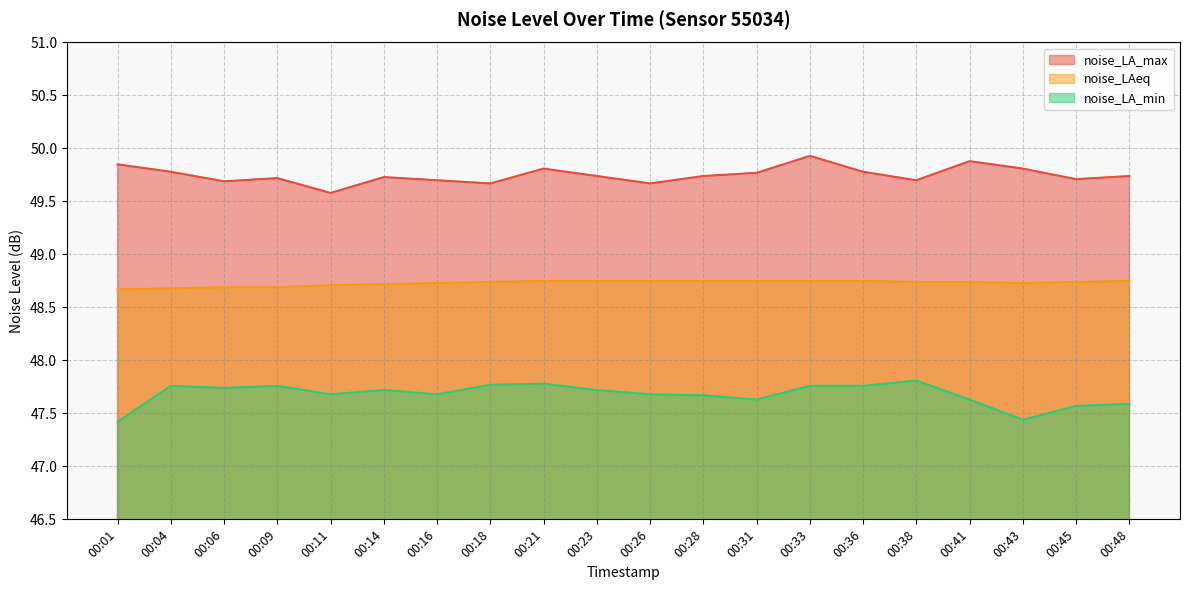

Which has a higher value, 00:18 or 00:48?

00:48